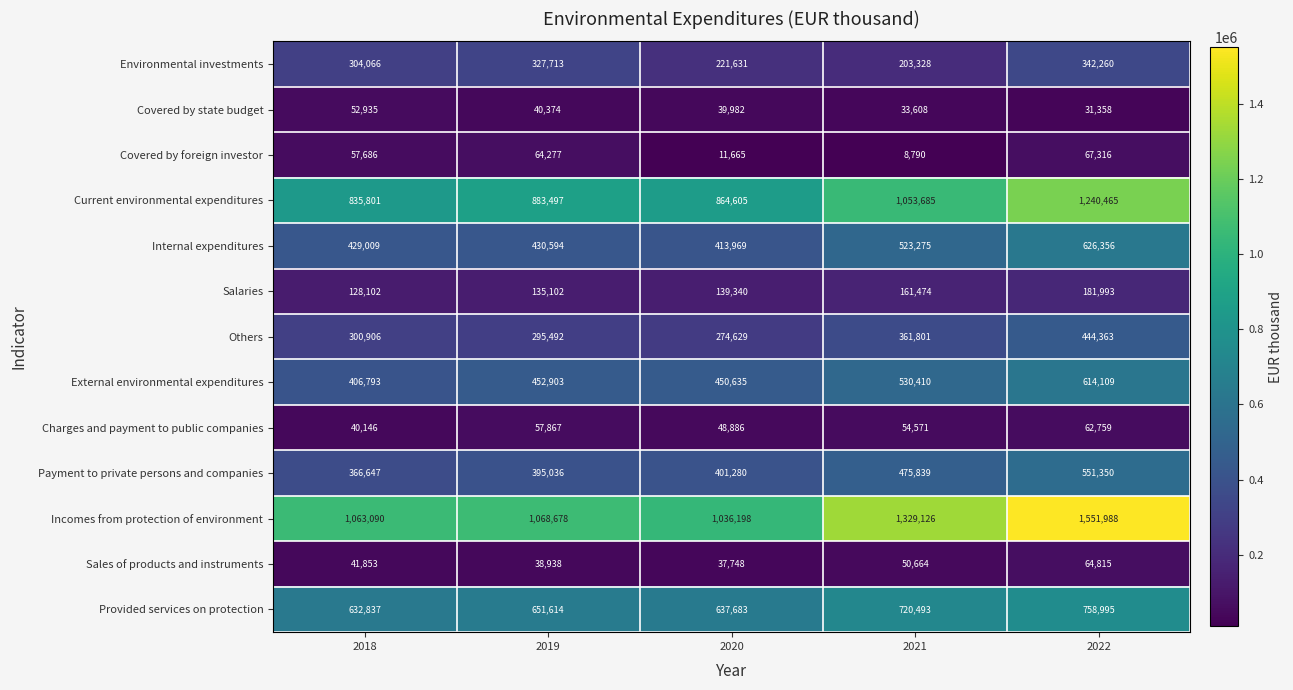

Is it true that Current environmental expenditures equals 814342 at 2022?

False